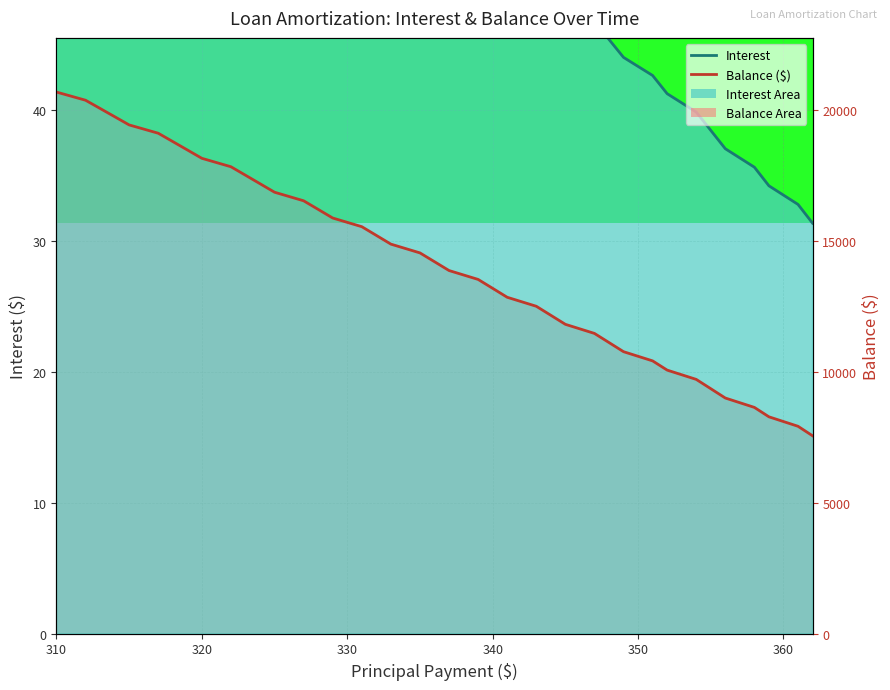

Is it true that Interest line equals 86.8 at 16?

False